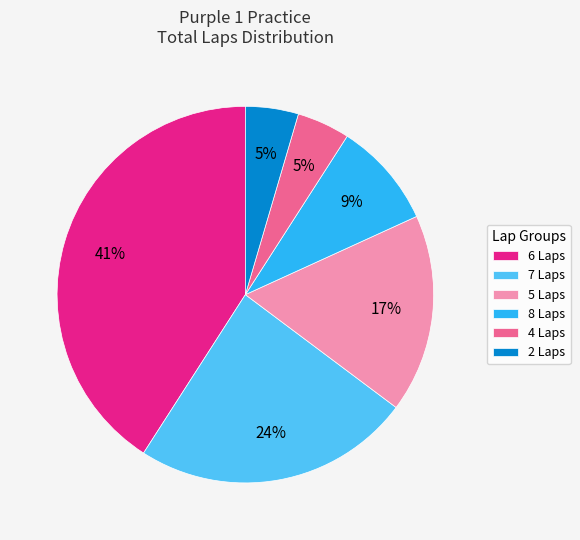

Combined, do 5 Laps and 8 Laps account for over 50%?

No